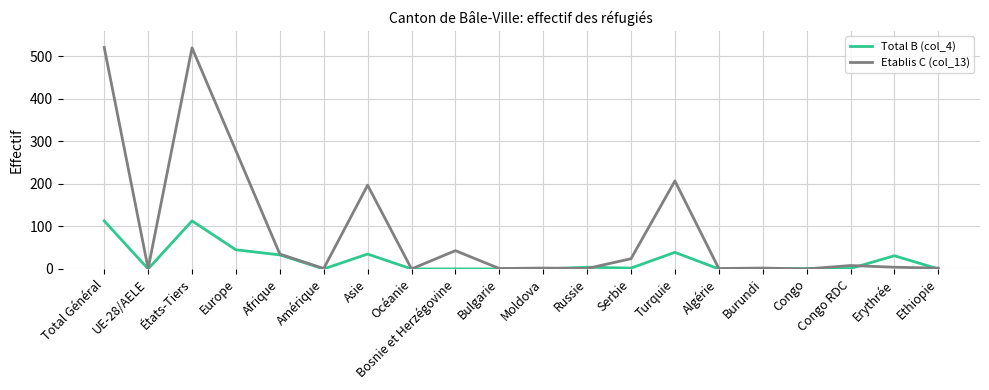

Where is Etablis C (col_13) nearest to the value 260?

Europe